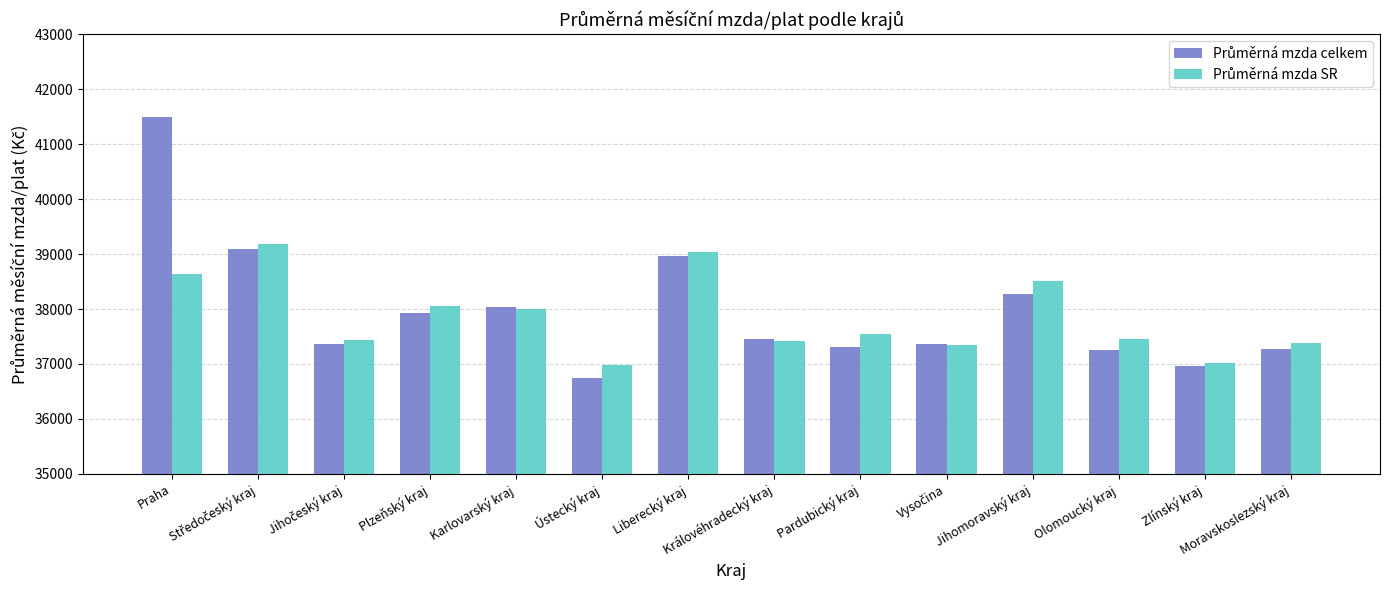

What is the minimum value shown in the chart?

36753.9